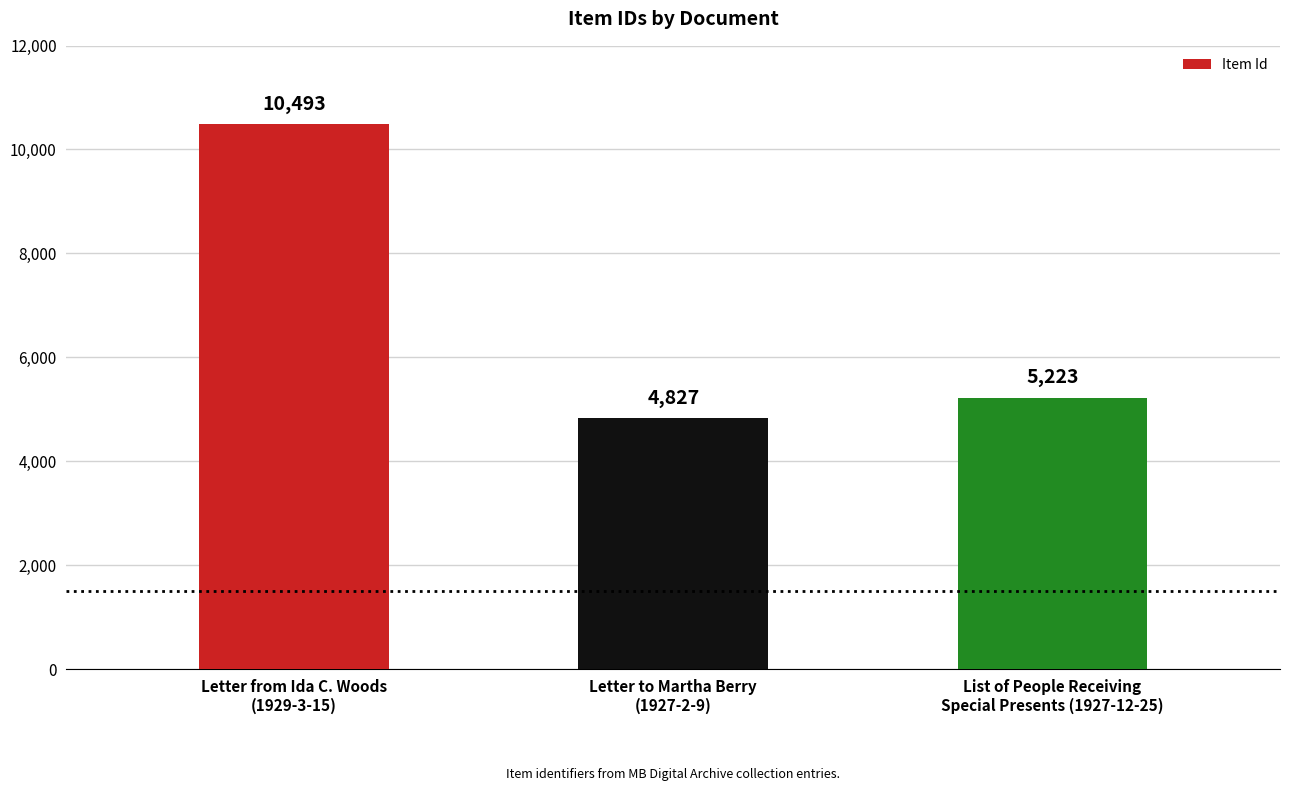

How many bars are there in total?

3